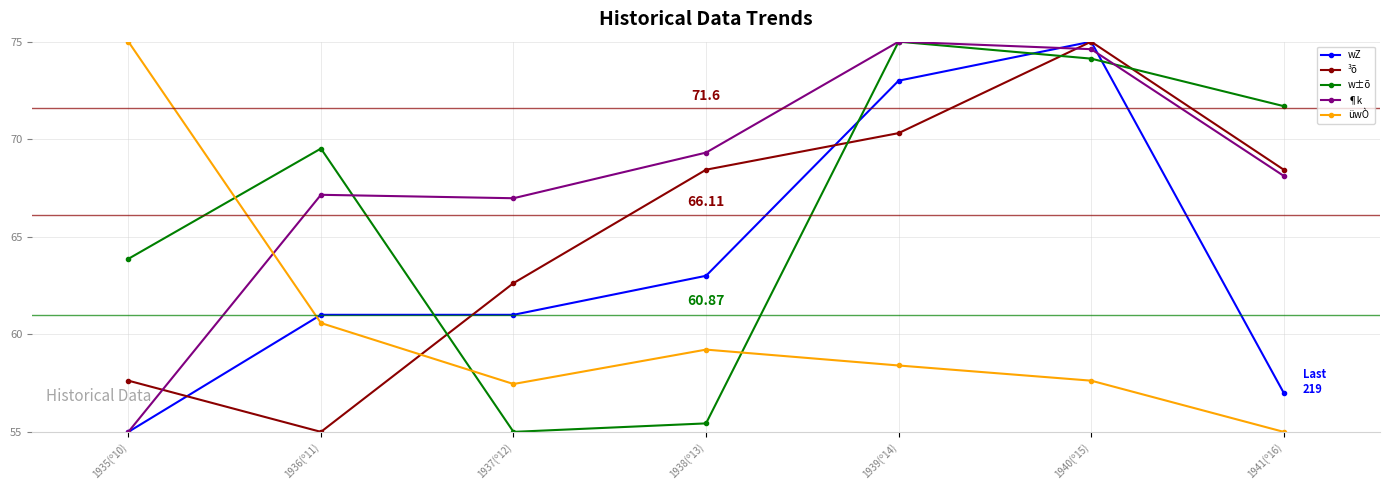

True or false: ³õ and üwÒ intersect in this chart.

True